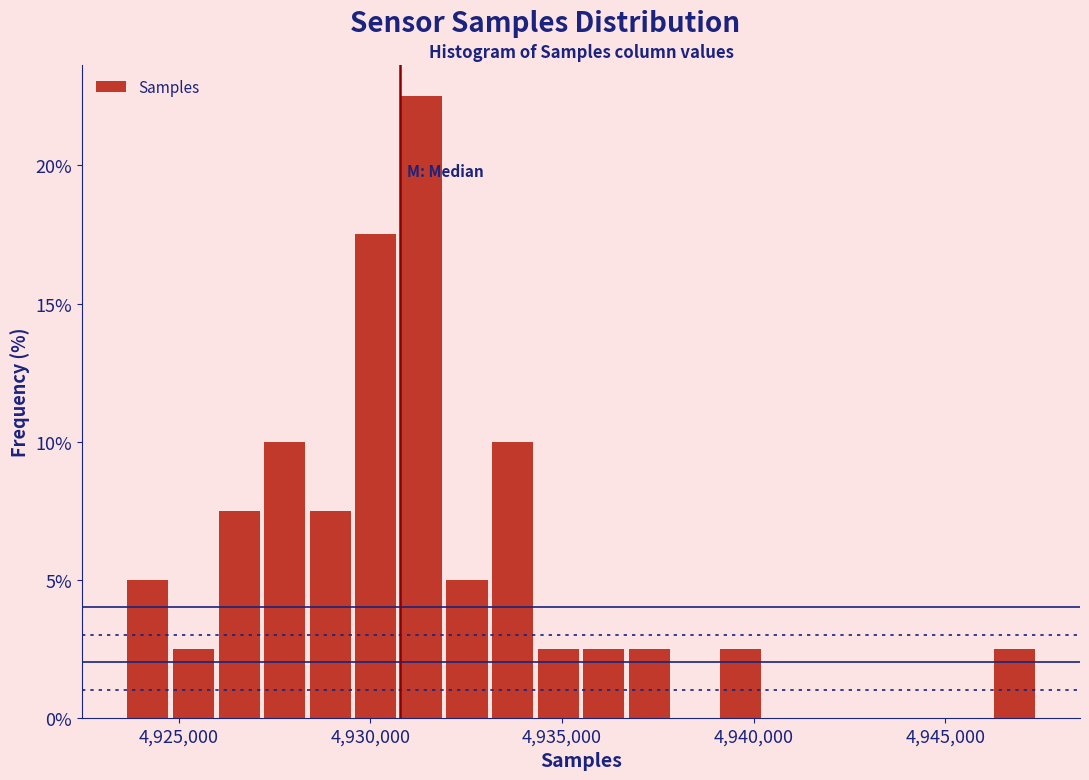

Read against the x-axis, roughly where is the centre of the tallest bar?

4931500